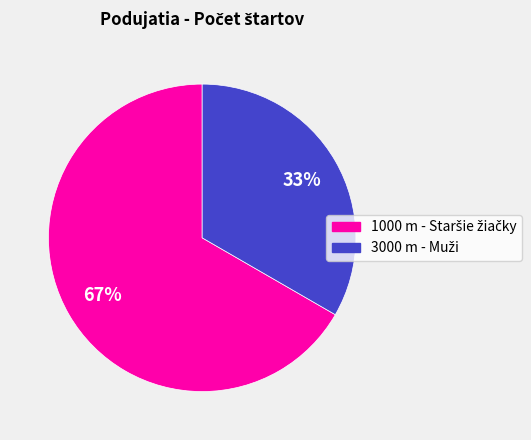

Is there any slice that represents more than half of the pie?

Yes